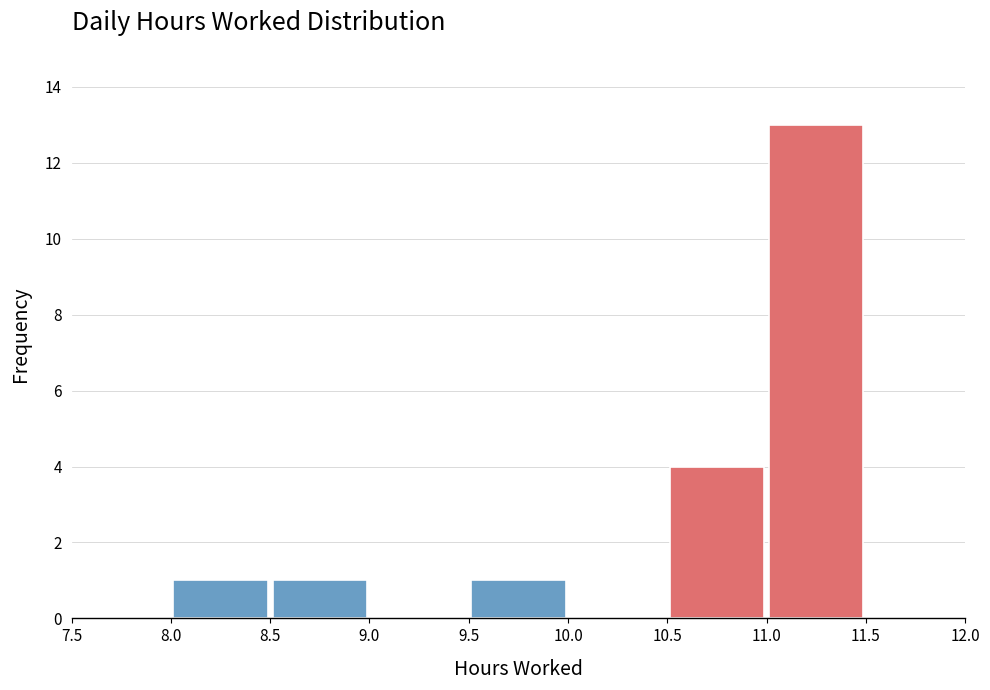

Reading left to right, transcribe this chart: for each bar, give the range it covers on the x-axis and its height. The values are not printed on the chart, so give them approximately, as read against the axis.

7.5 to 8.0: 0
8.0 to 8.5: 1
8.5 to 9.0: 1
9.0 to 9.5: 0
9.5 to 10.0: 1
10.0 to 10.5: 0
10.5 to 11.0: 4
11.0 to 11.5: 13
11.5 to 12.0: 0